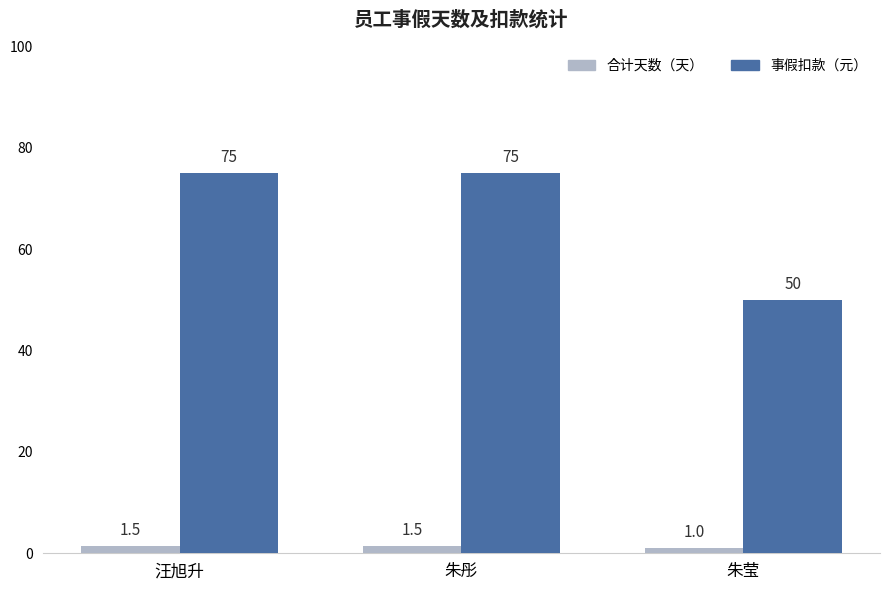

What is the average value of the 合计天数（天） series?

1.3